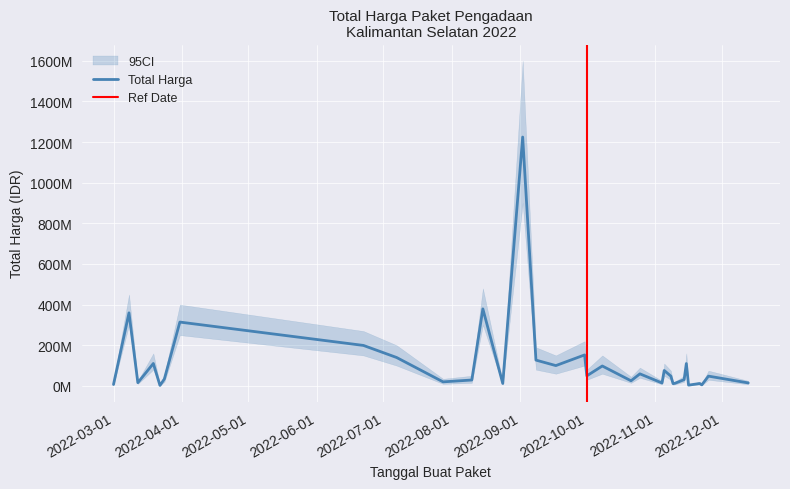

Rank the categories by CI_lower value from lowest to highest.

2022-03-22, 2022-11-16, 2022-11-22, 2022-03-01, 2022-11-09, 2022-08-24, 2022-11-21, 2022-11-04, 2022-11-10, 2022-12-13, 2022-03-12, 2022-07-28, 2022-08-10, 2022-10-21, 2022-03-24, 2022-11-14, 2022-10-01, 2022-11-08, 2022-11-25, 2022-10-25, 2022-11-05, 2022-09-17, 2022-10-08, 2022-11-15, 2022-03-19, 2022-09-08, 2022-07-07, 2022-09-30, 2022-06-22, 2022-03-31, 2022-03-08, 2022-08-15, 2022-09-02